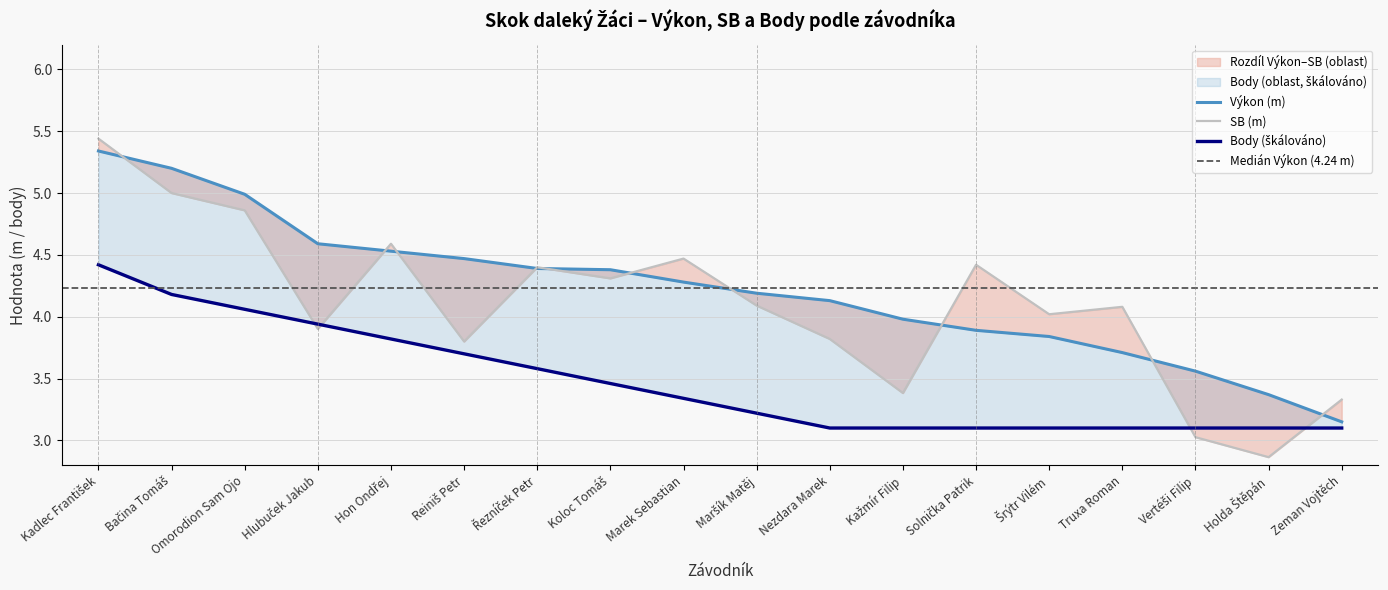

Which series has the largest total across all categories?

Výkon